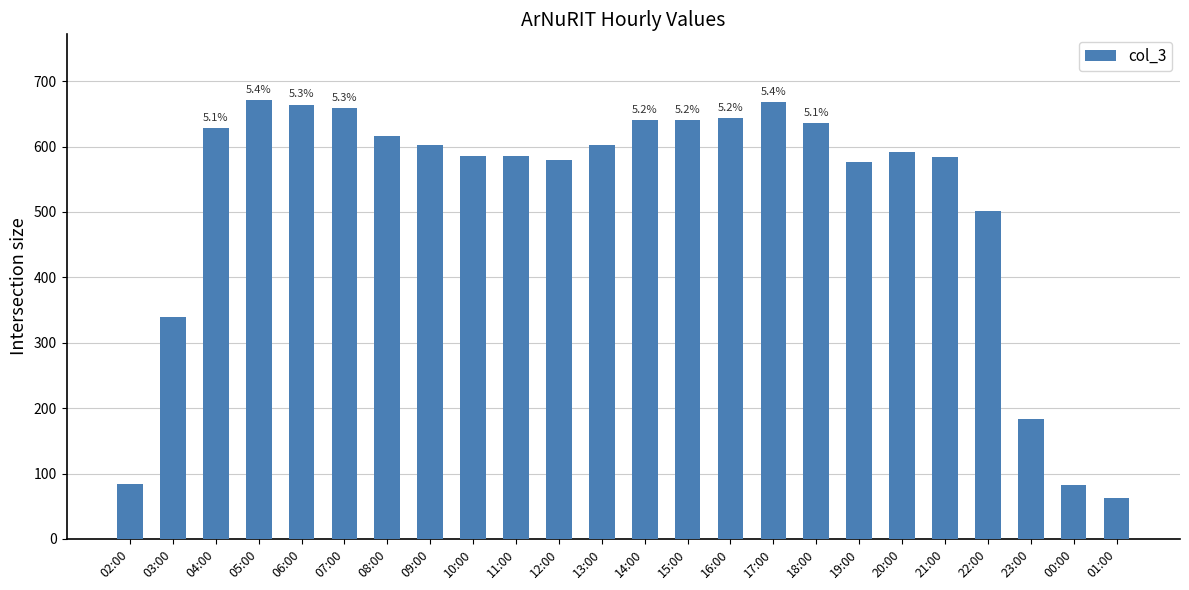

Approximately how many times larger is the value at 13:00 compared to 07:00?

0.9